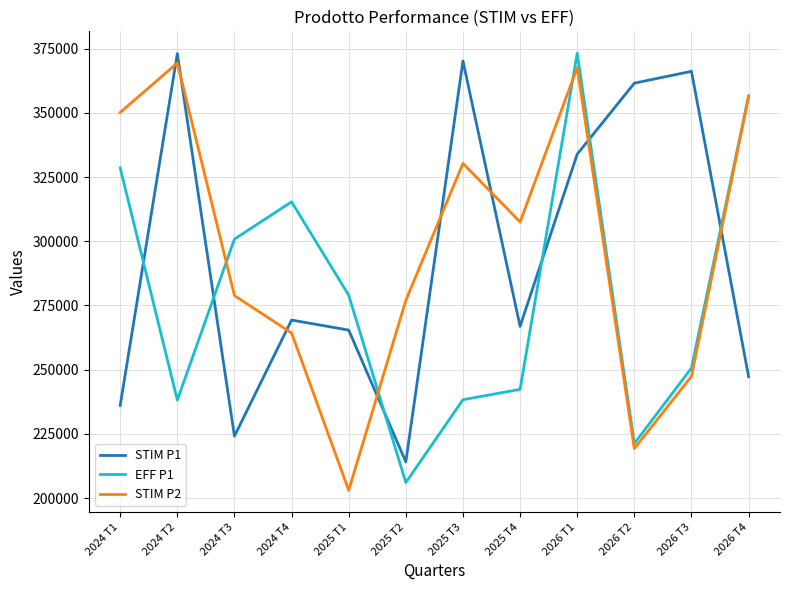

Rank the series at 2026 T2 from lowest to highest value.

STIM P2, EFF P1, STIM P1